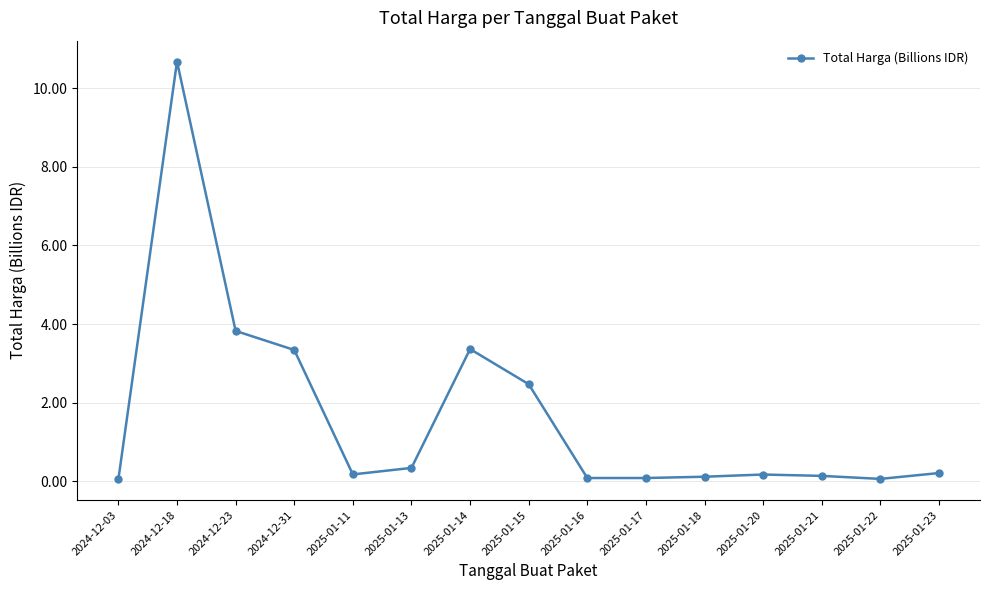

What is the label of the 7th point from the left?

2025-01-14